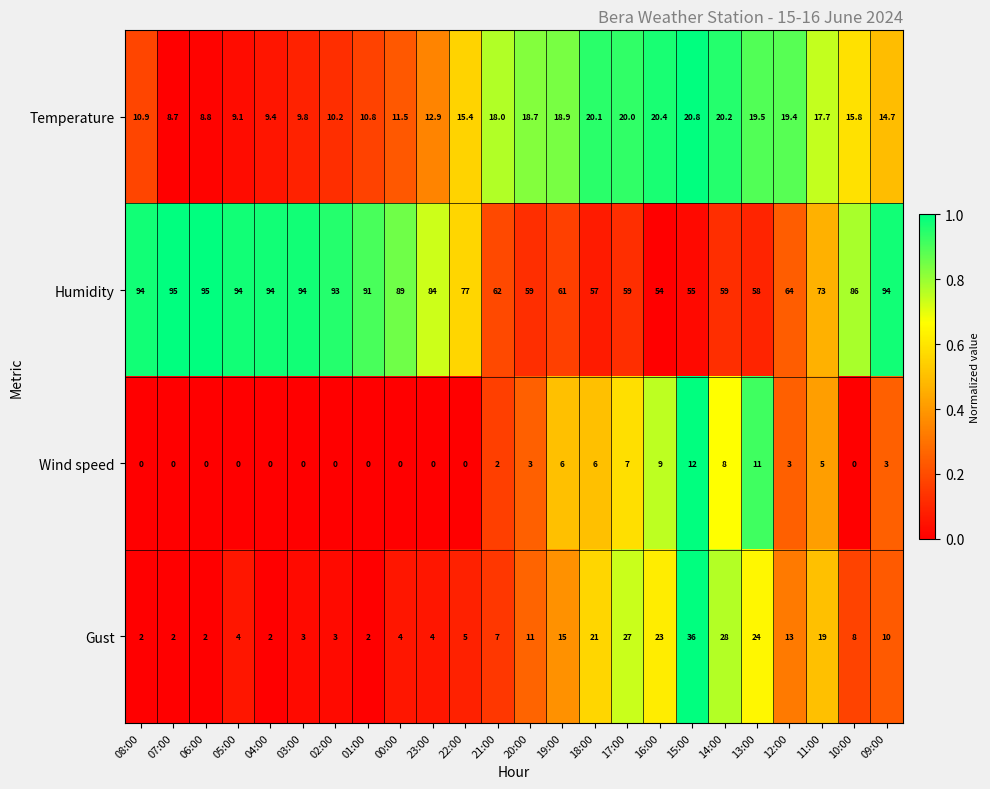

How many data points does each series have?

24